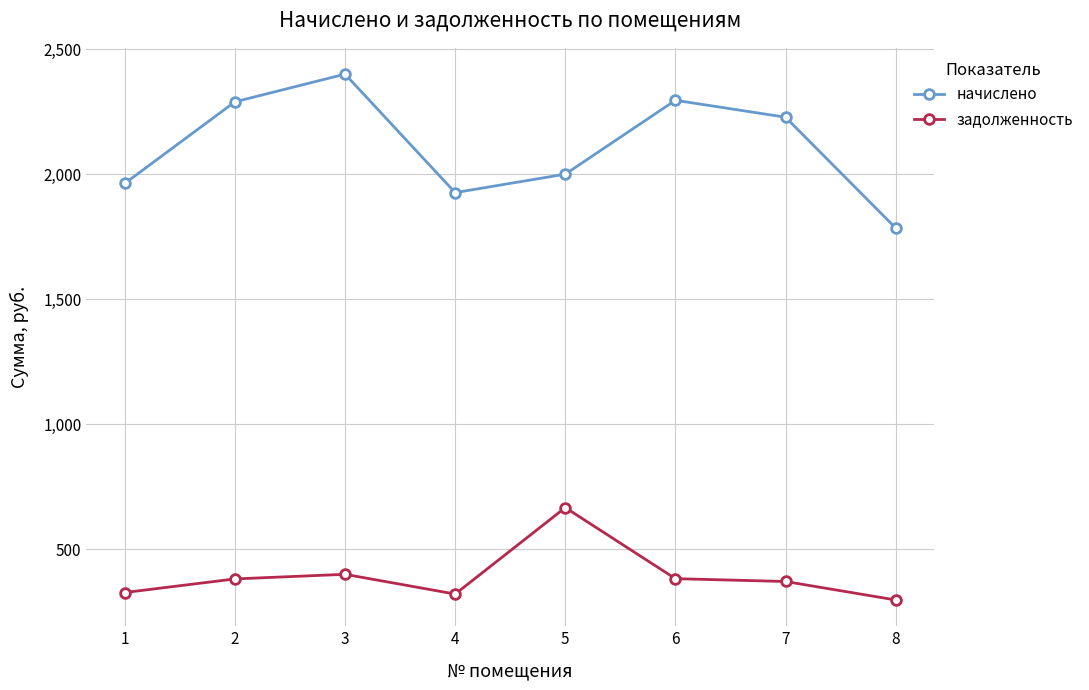

Which series changed the most between 3 and 7?

начислено